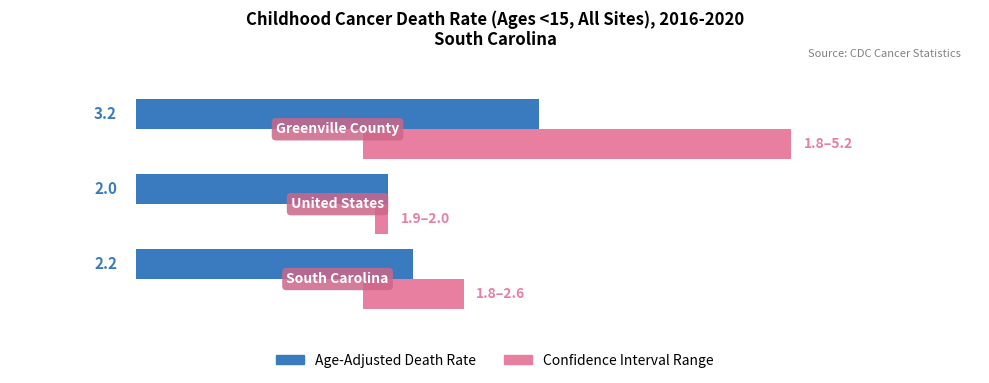

How many bars are there in total?

6